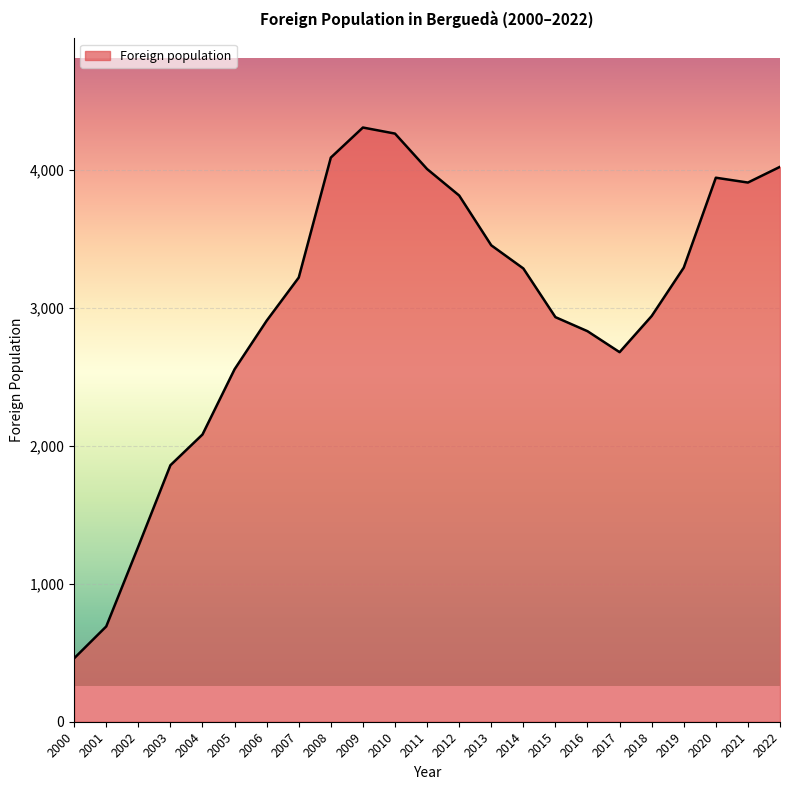

Where is the first local minimum?

2017